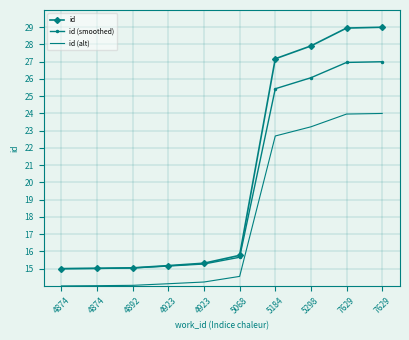

True or false: id and id (smoothed) cross at least once.

False